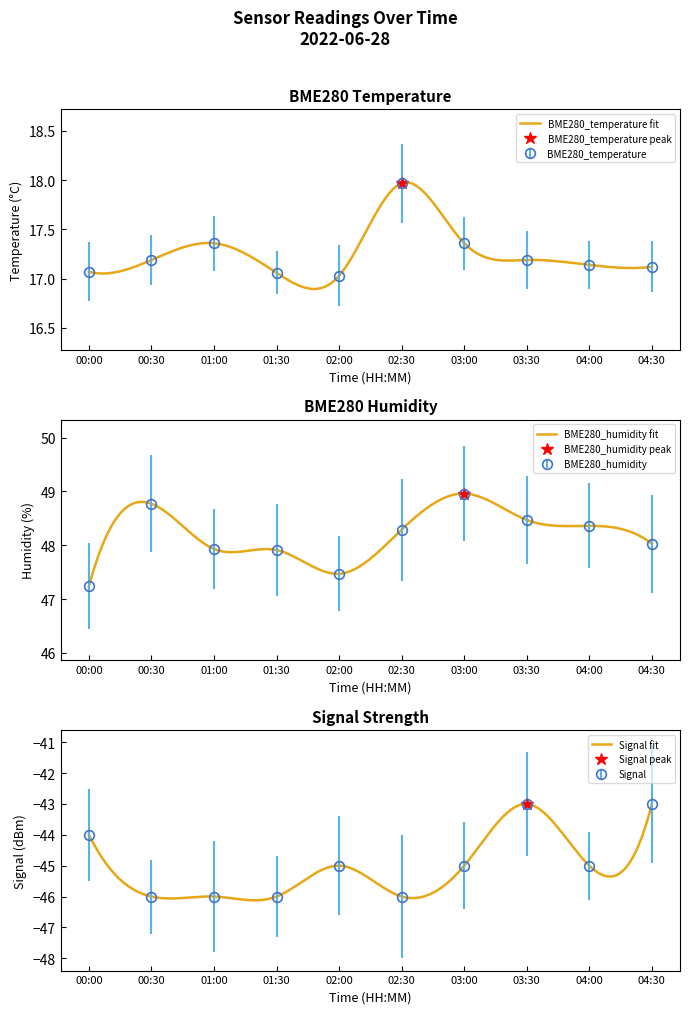

What are all the series names shown in the legend?

BME280_temperature, BME280_humidity, Signal